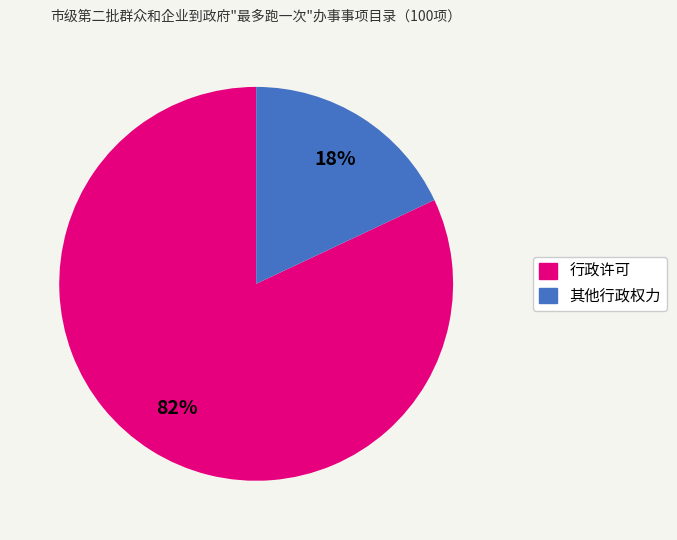

To the nearest percent, what is the combined percentage of 行政许可 and 其他行政权力?

100%